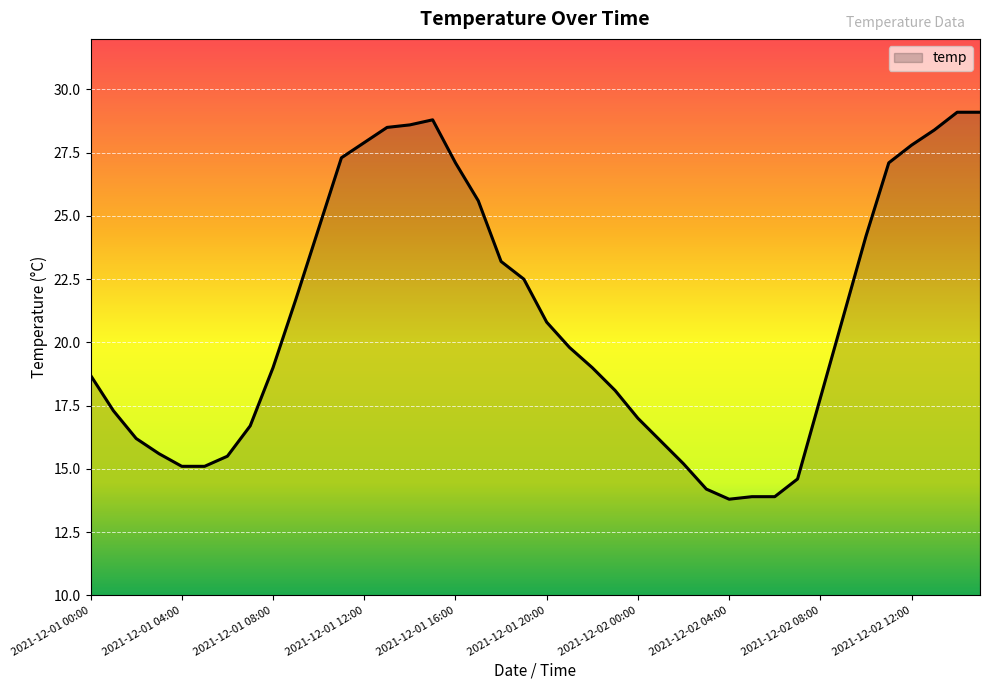

What is the difference between the maximum and minimum values?

15.3